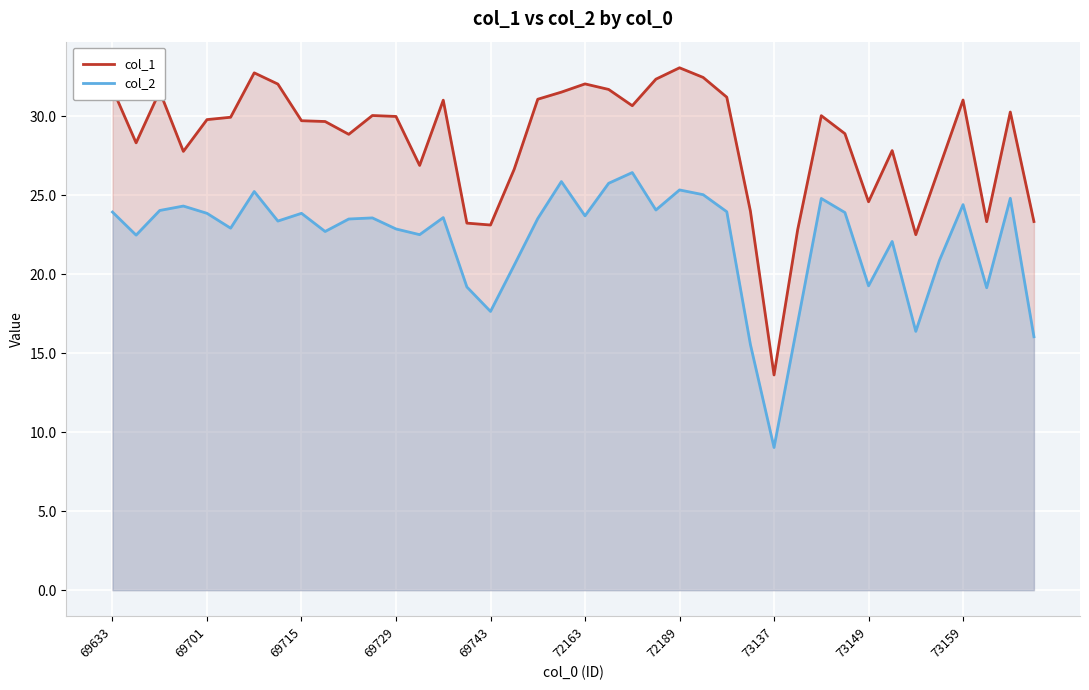

Rank the series by their maximum value, from highest to lowest.

col_1, col_2